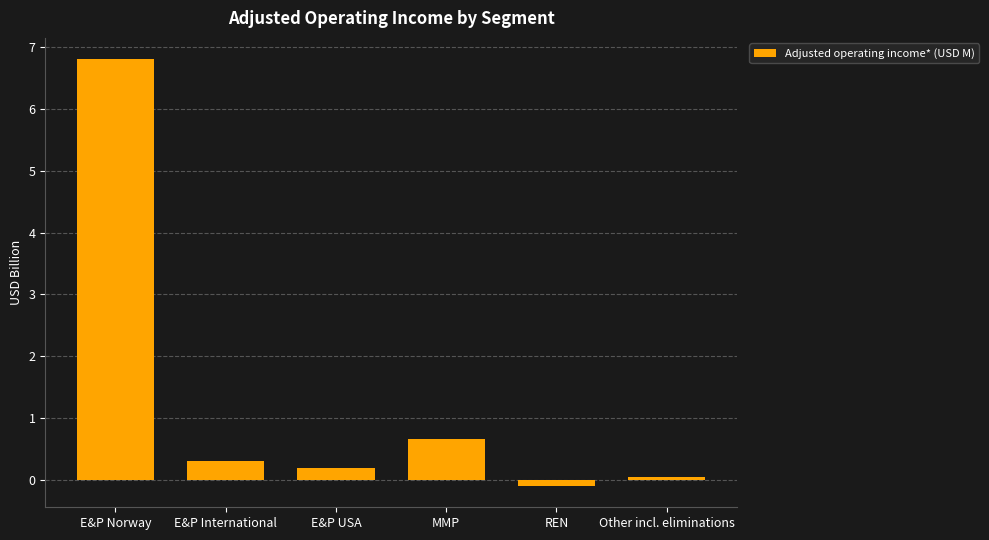

What is the change in value from E&P International to REN?

-0.4